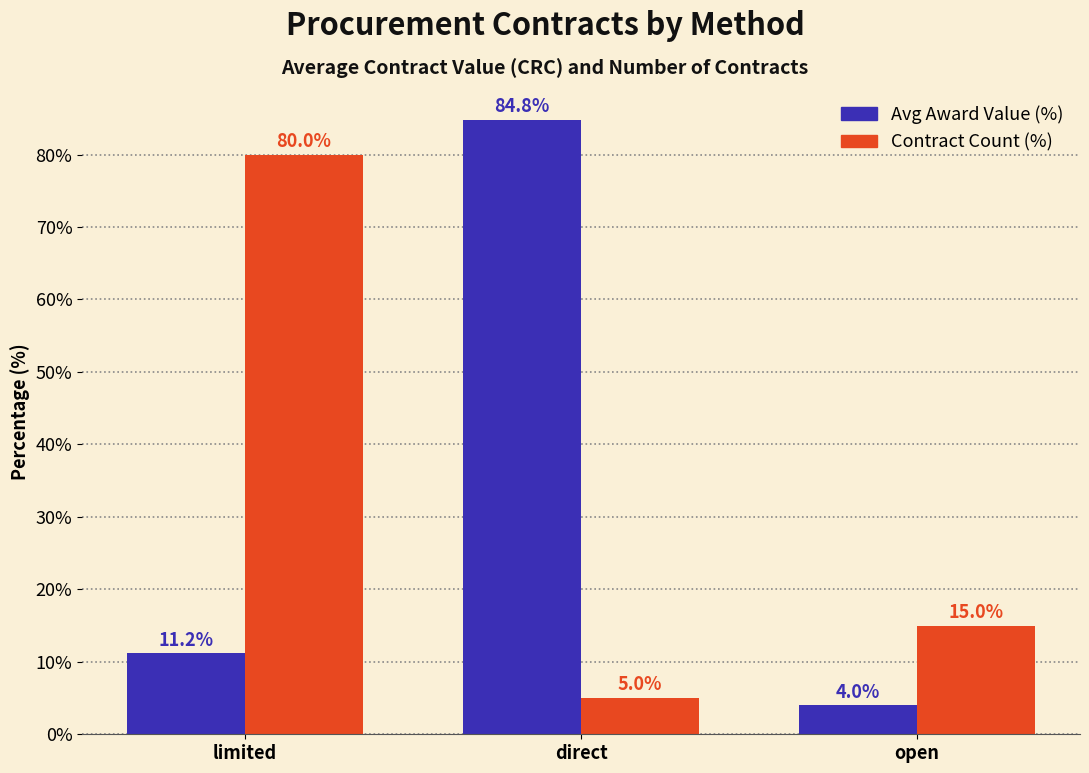

Reading left to right, what are all the values shown in this chart?

Avg Award Value (%): limited=11.2	direct=84.8	open=4.0
Contract Count (%): limited=80.0	direct=5.0	open=15.0